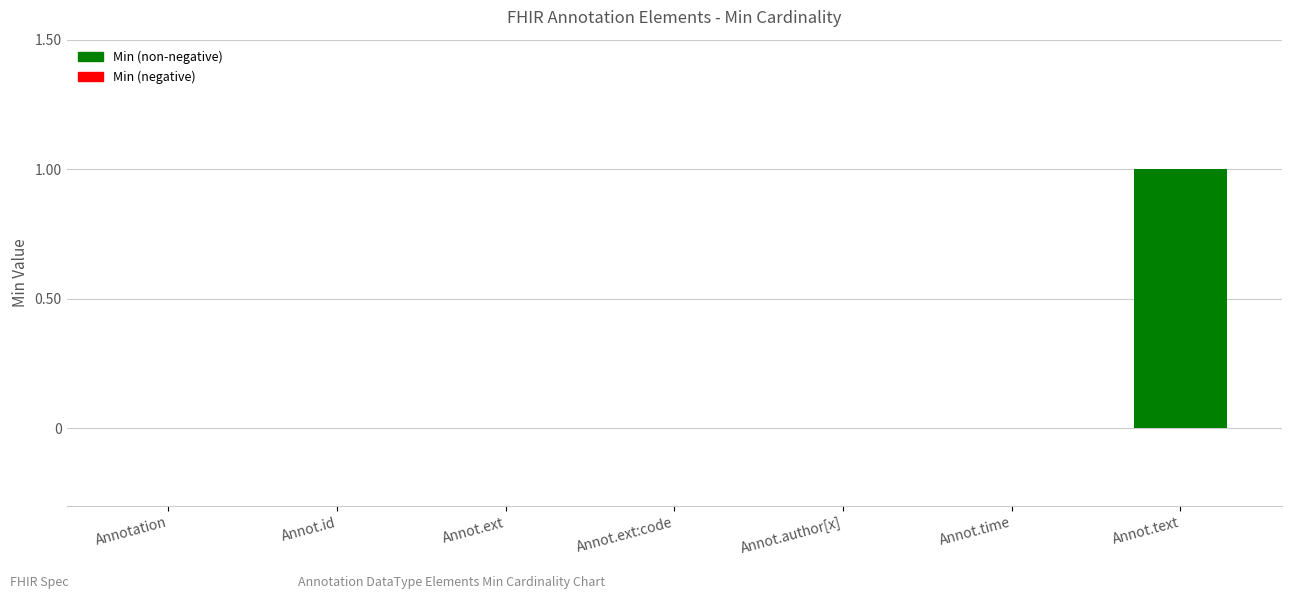

Which has a higher value, Annot.ext or Annot.text?

Annot.text